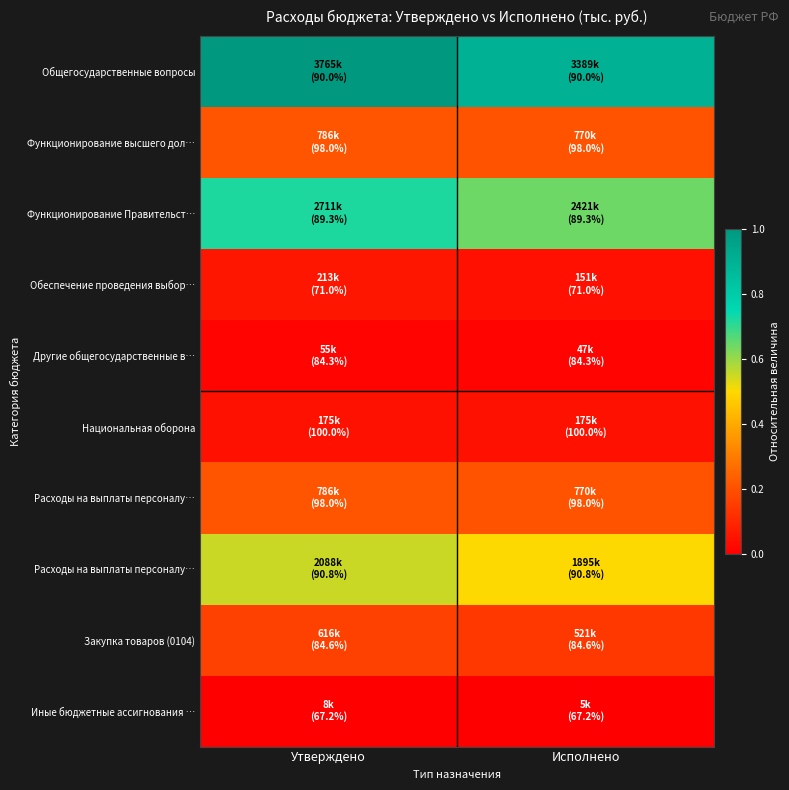

At which category does the chart reach its minimum across all series?

Исполнено